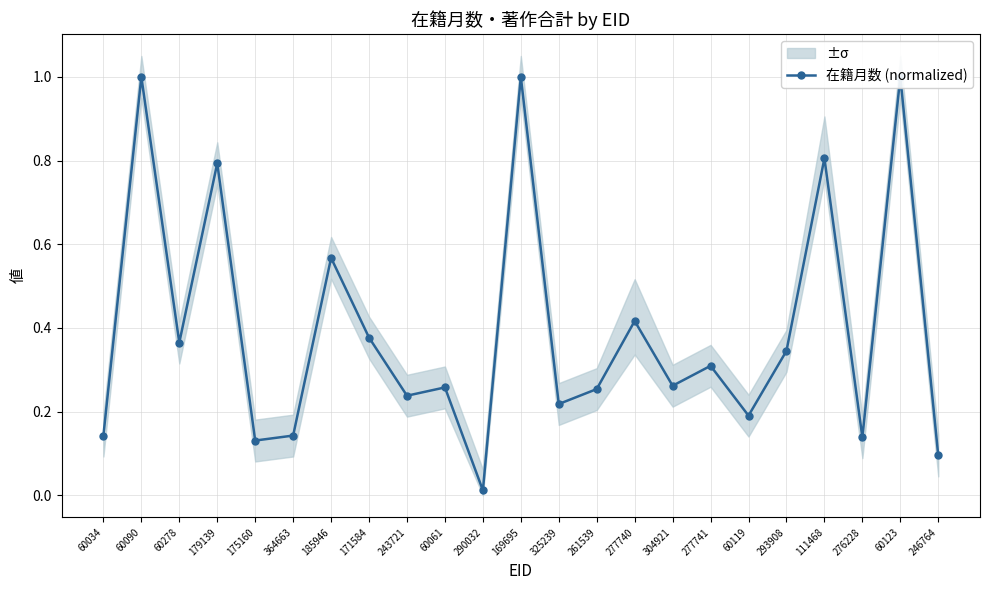

True or false: there are more than 2 points higher than both neighbors.

True